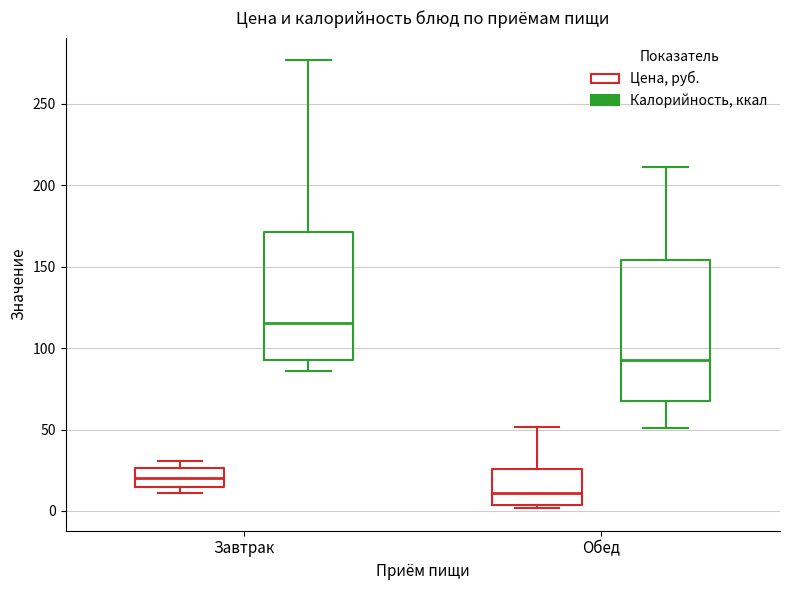

Where does the upper whisker of the box for Обед (Калорийность, ккал) end on the y-axis? The values are not printed on the chart, so give them approximately, as read against the axis.

210